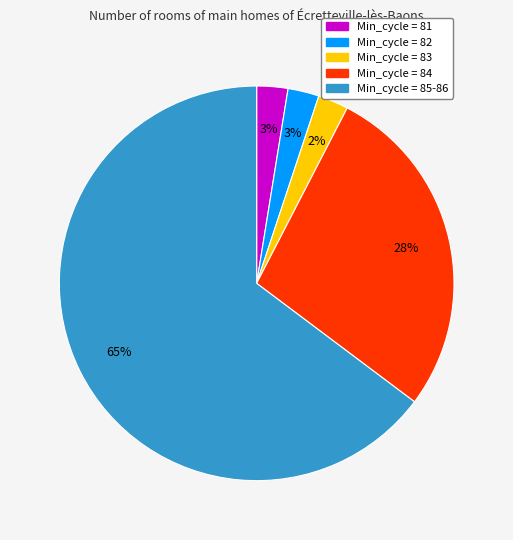

Does Min_cycle = 85-86 represent more than half of the total?

Yes